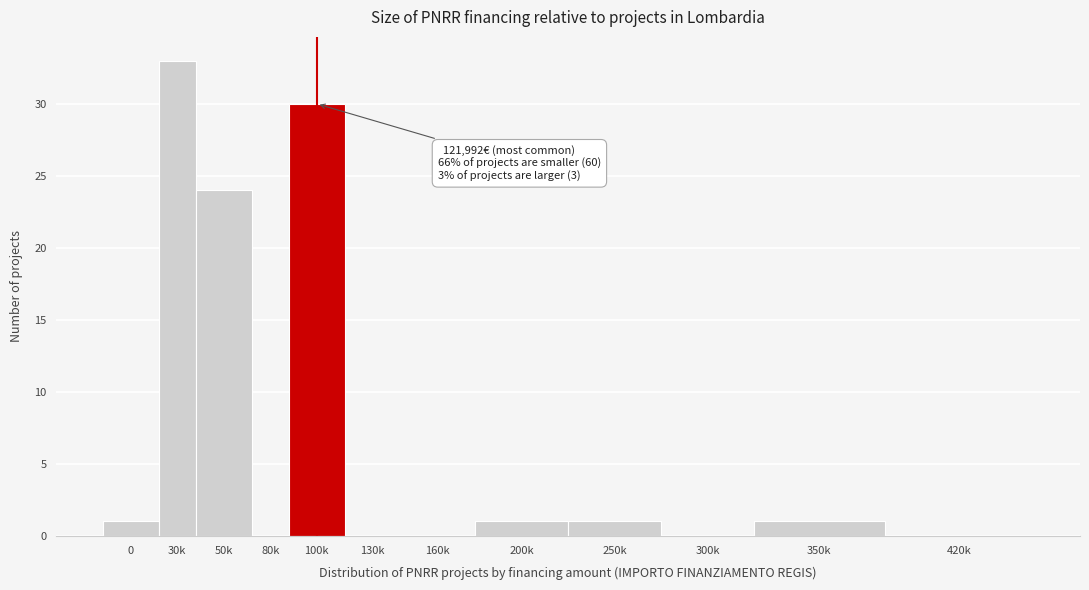

Reading right to left, transcribe all the data shown in this chart.

420k=0	350k=1	300k=0	250k=1	200k=1	160k=0	130k=0	100k=30	80k=0	50k=24	30k=33	0=1